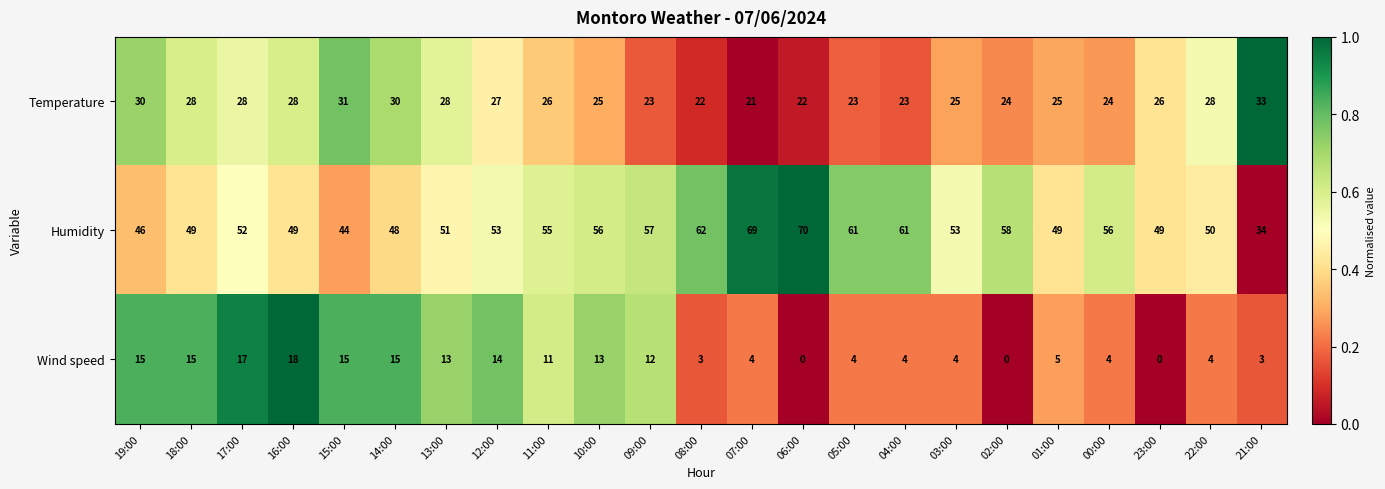

Which series has the largest range (max minus min)?

Humidity